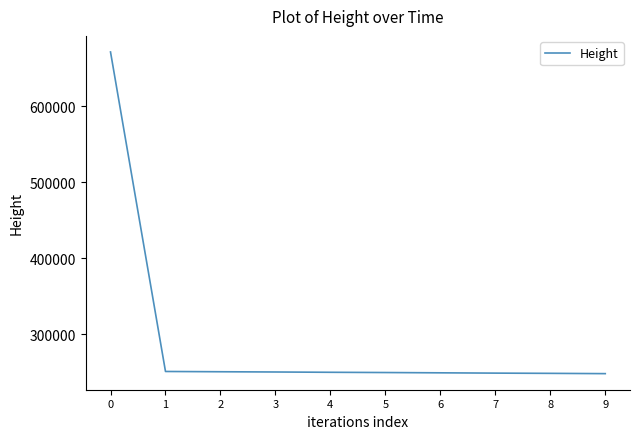

What is the greatest value displayed?

671802